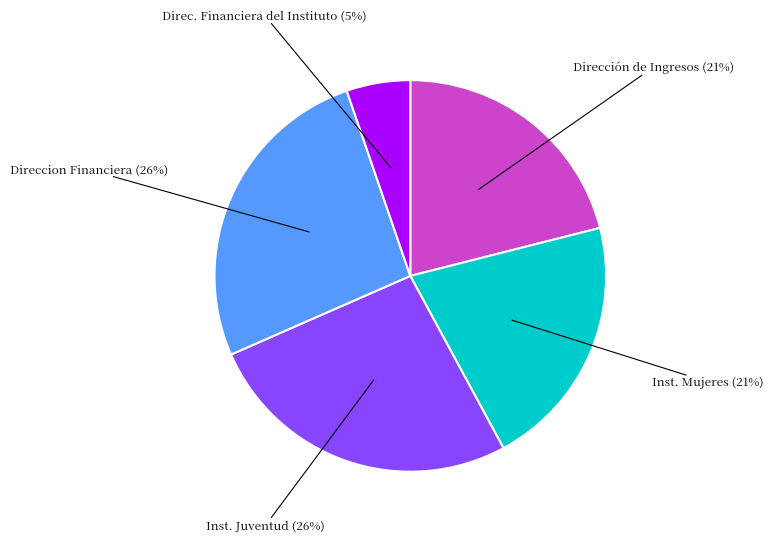

To the nearest percent, what is the difference between the largest and smallest slice percentages?

21%